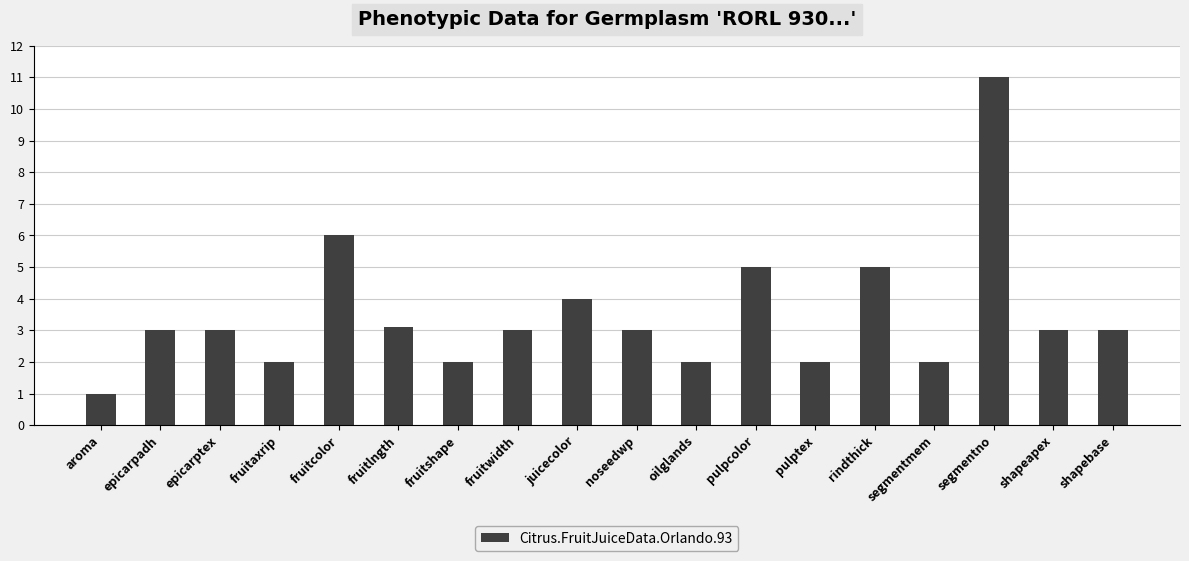

What position from the right is fruitaxrip?

15